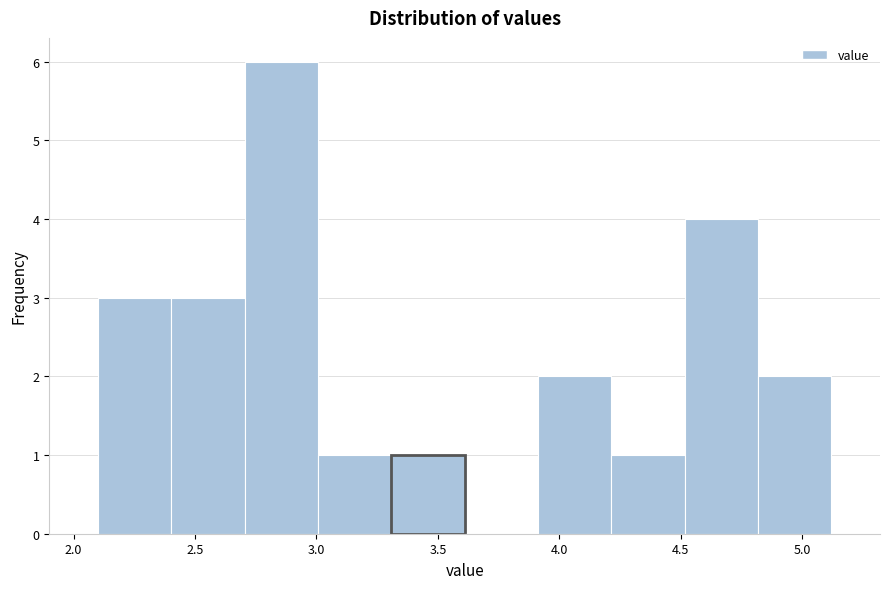

Which range on the x-axis has the tallest bar?

2.7 to 3.0